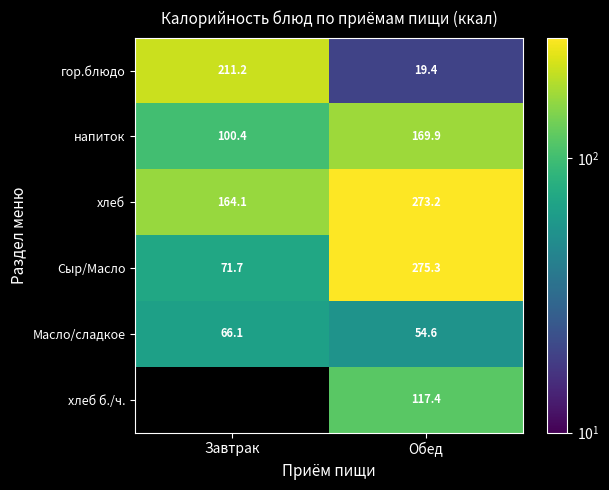

Count the number of categories in the chart.

2